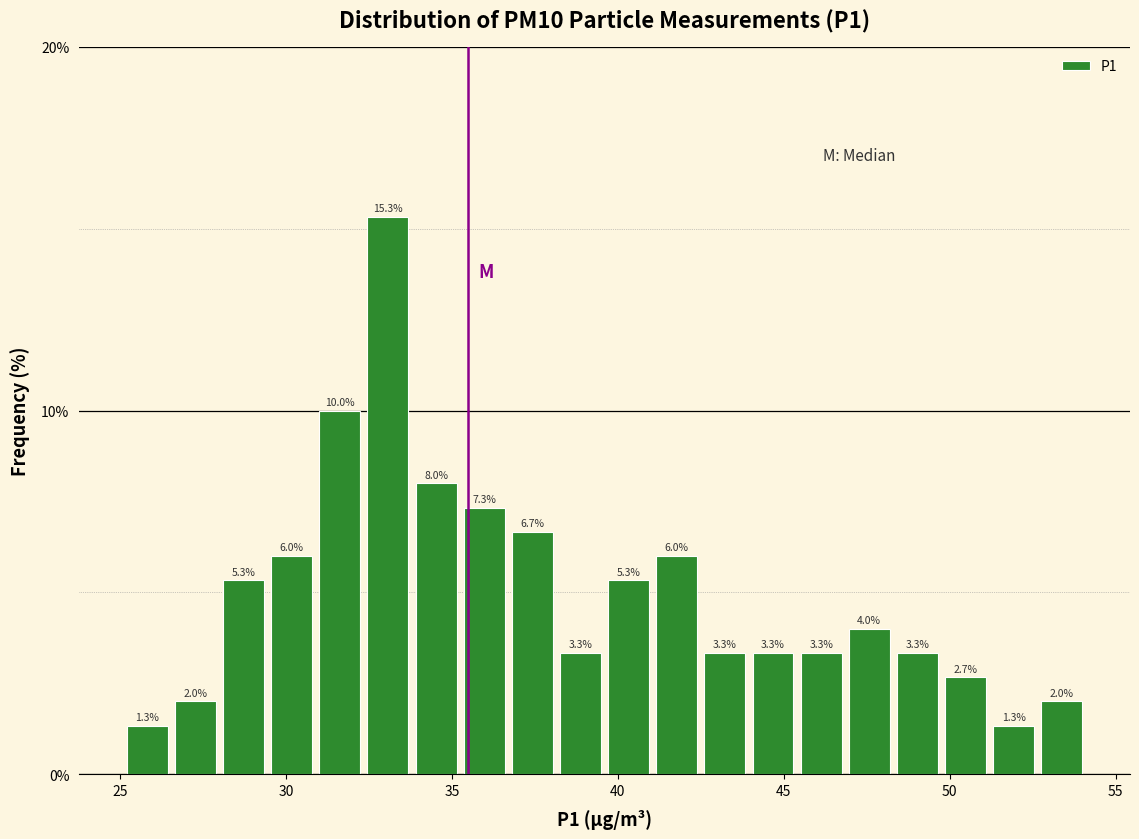

Read against the x-axis, roughly where is the centre of the tallest bar?

33.0